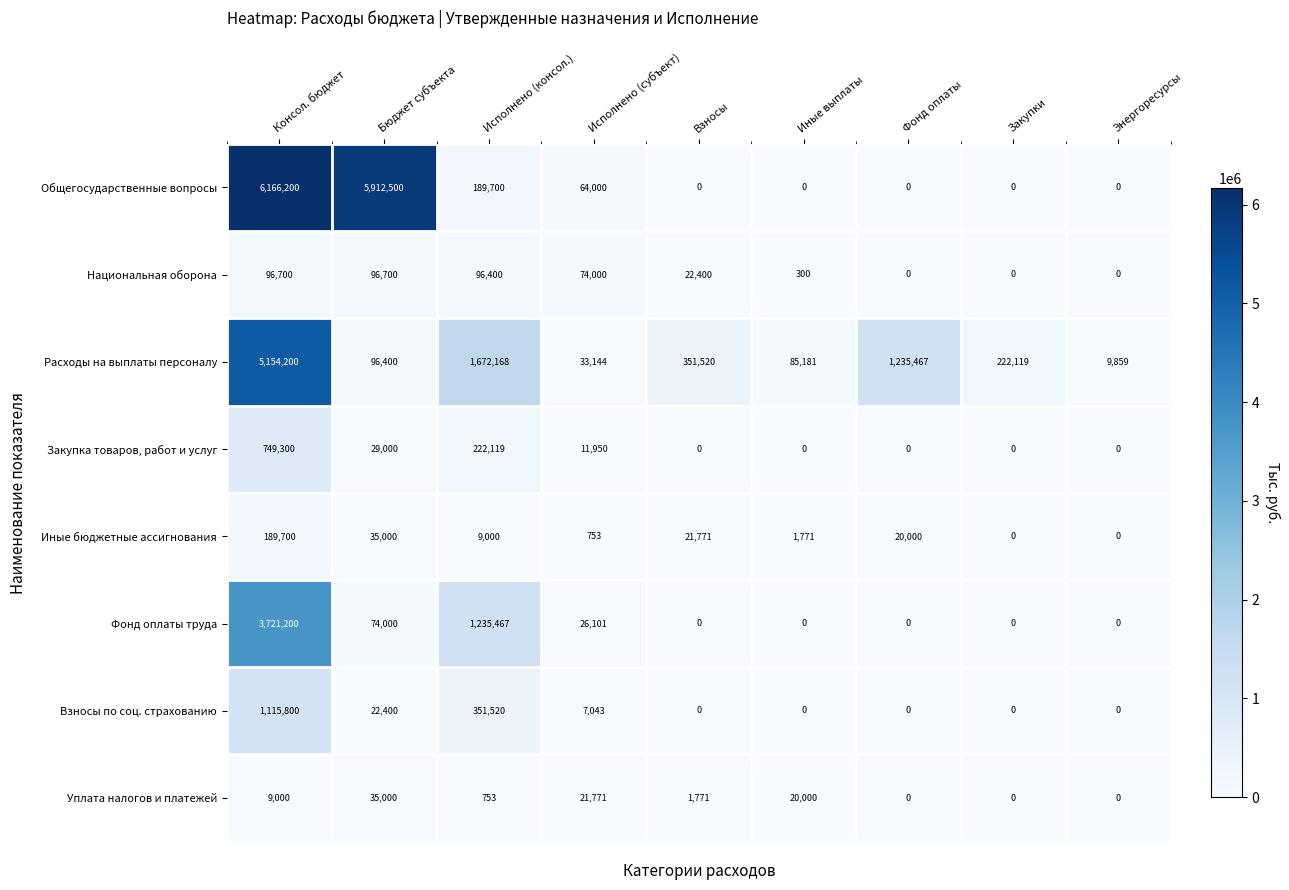

True or false: Иные бюджетные ассигнования has a value of 189700 at Консол. бюджет.

True